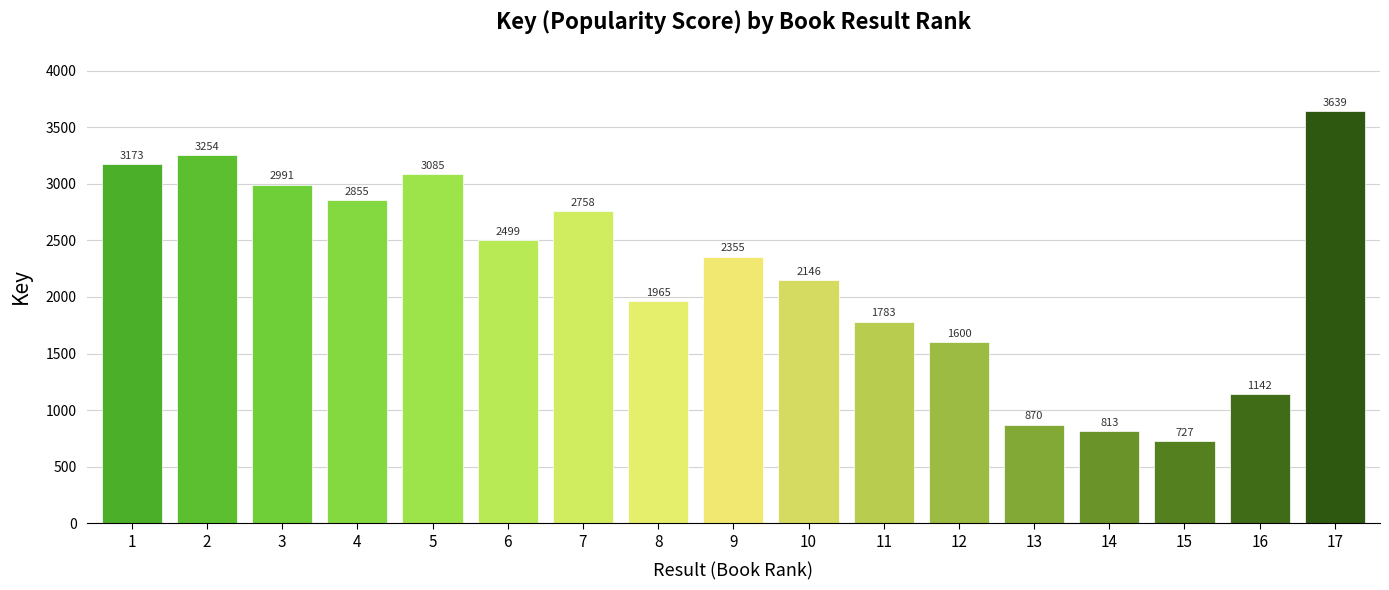

What is the smallest value displayed?

727